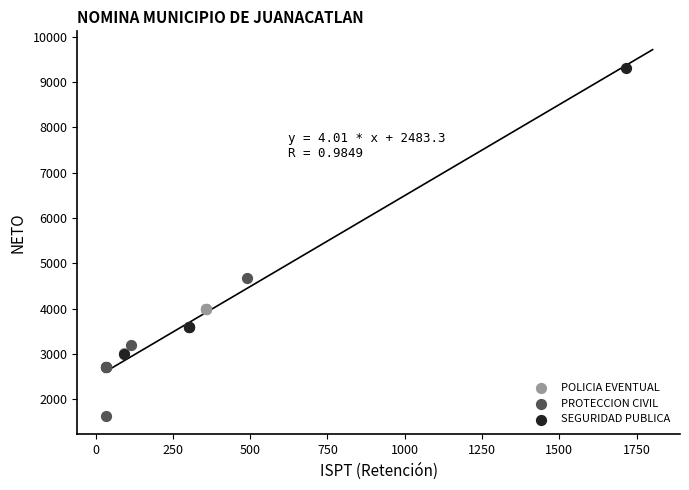

Which series reaches the maximum Y coordinate?

SEGURIDAD PUBLICA